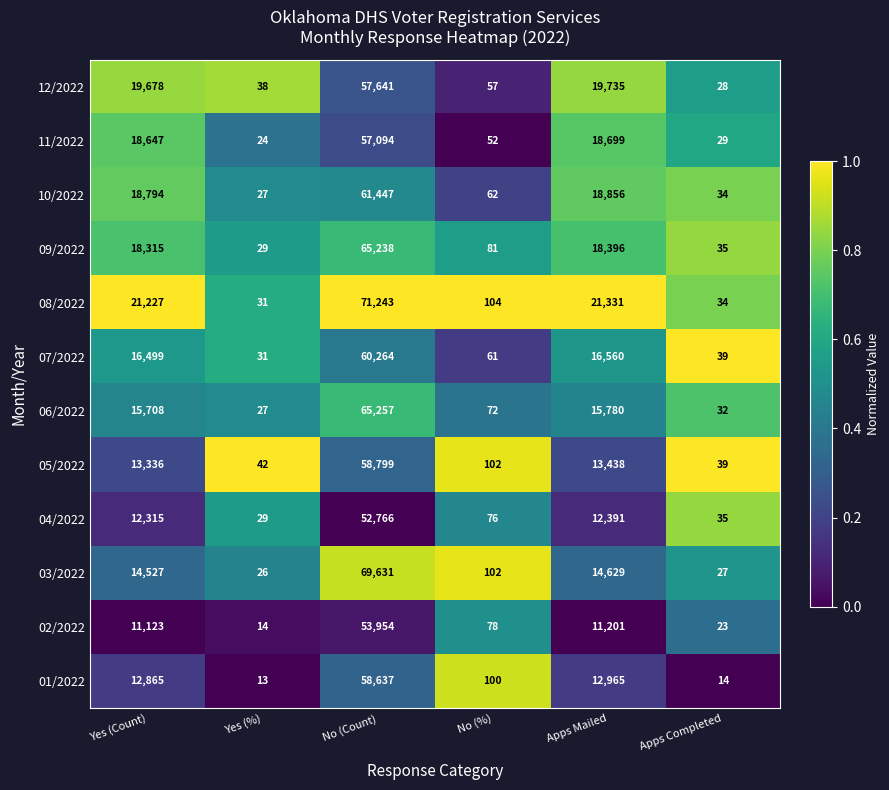

Count the number of categories in the chart.

6